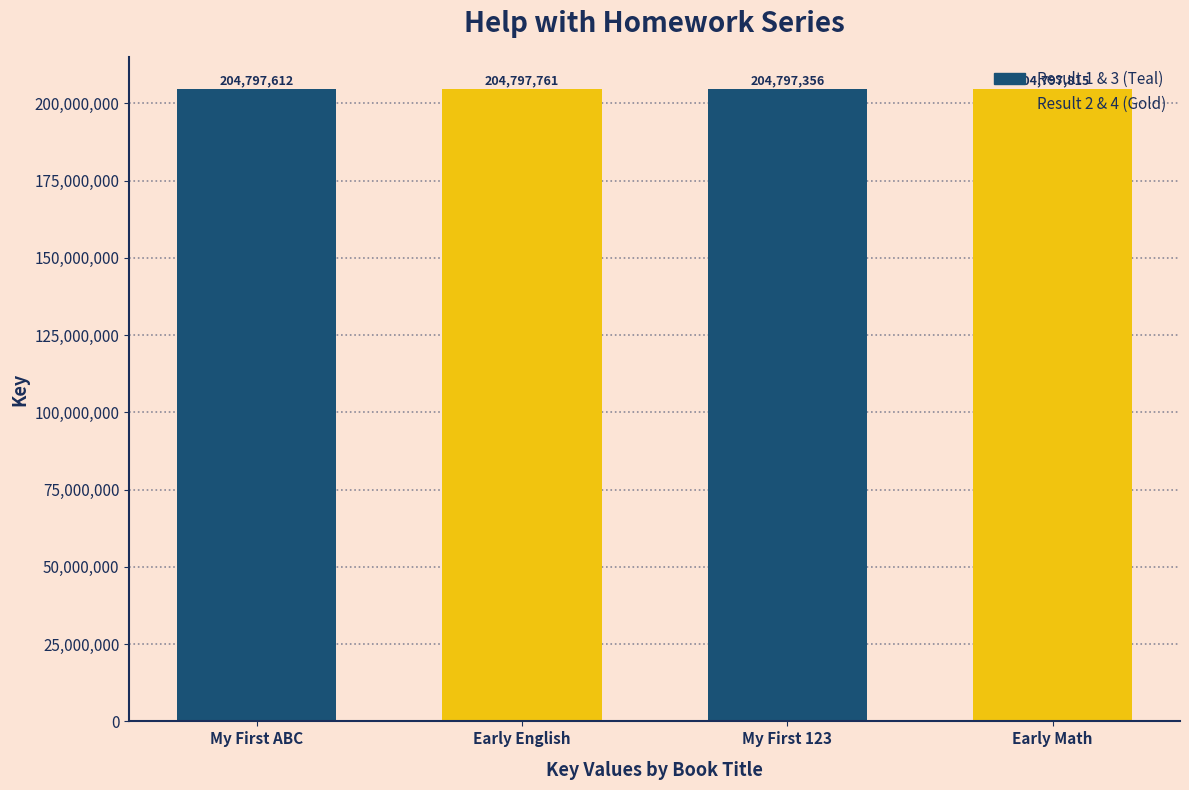

Rank the categories by value from highest to lowest.

Early Math, Early English, My First ABC, My First 123